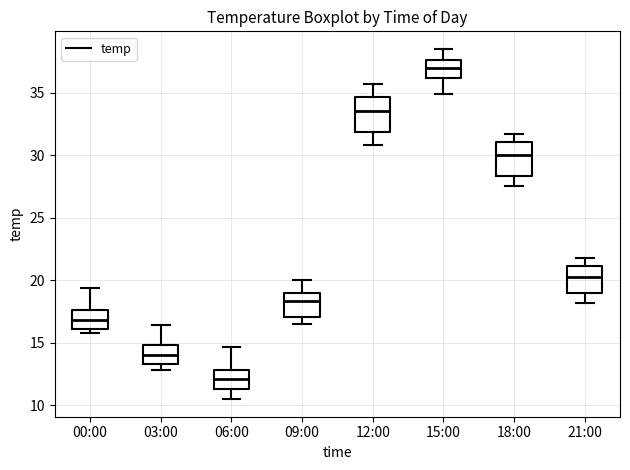

Which box's median line is the highest?

15:00